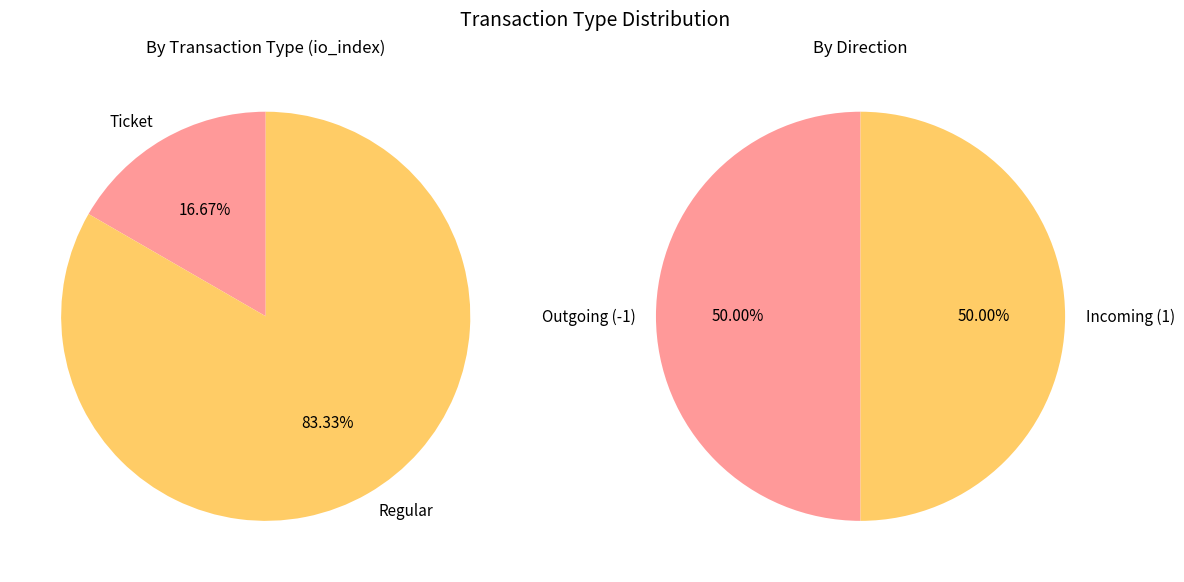

How many segments does this pie chart have?

2